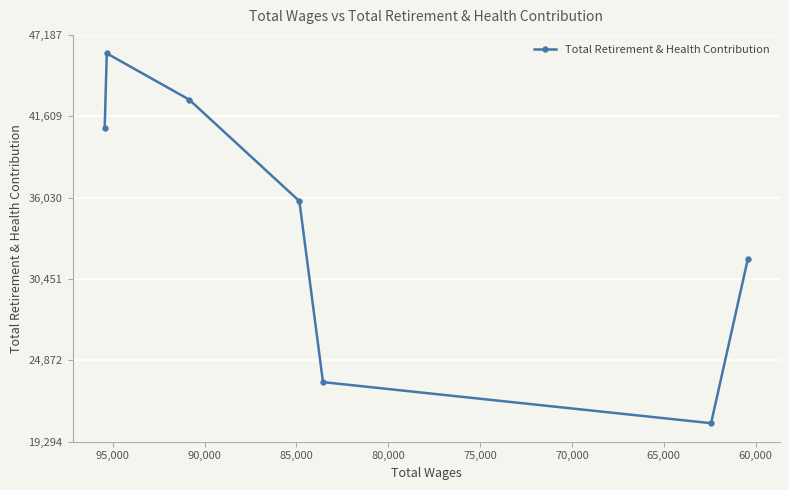

How many lines are shown in the chart?

1